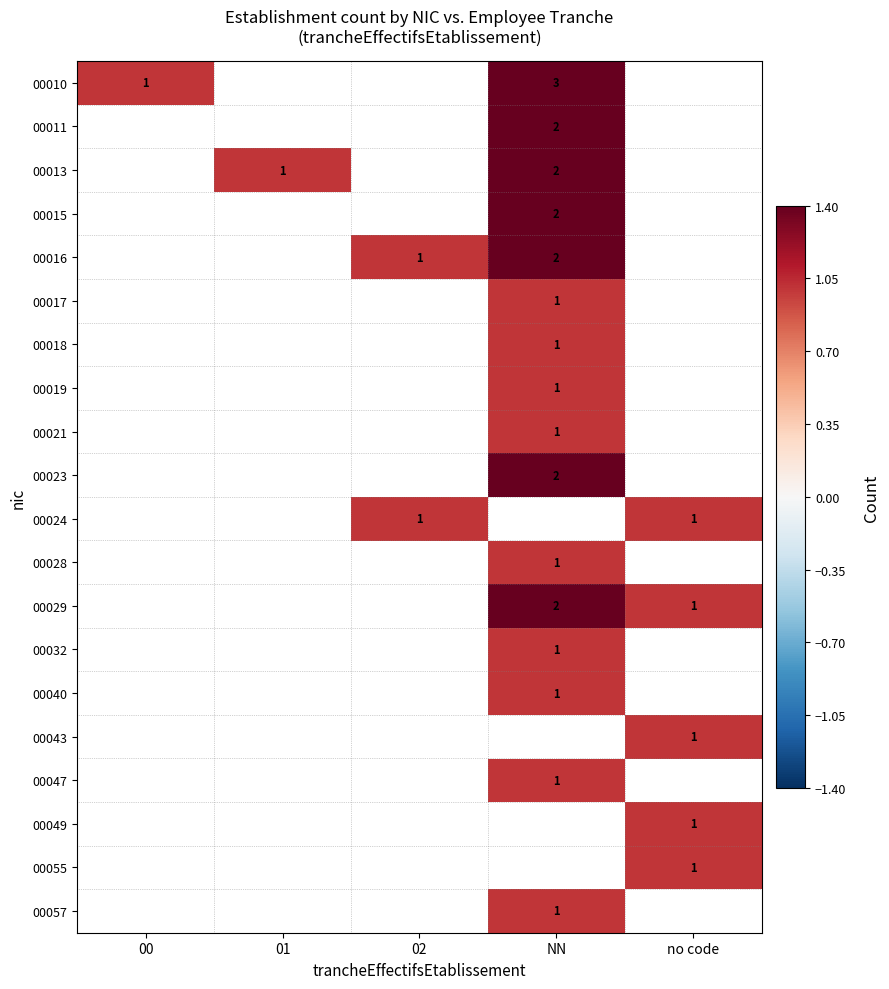

What is the smallest value displayed?

1.0